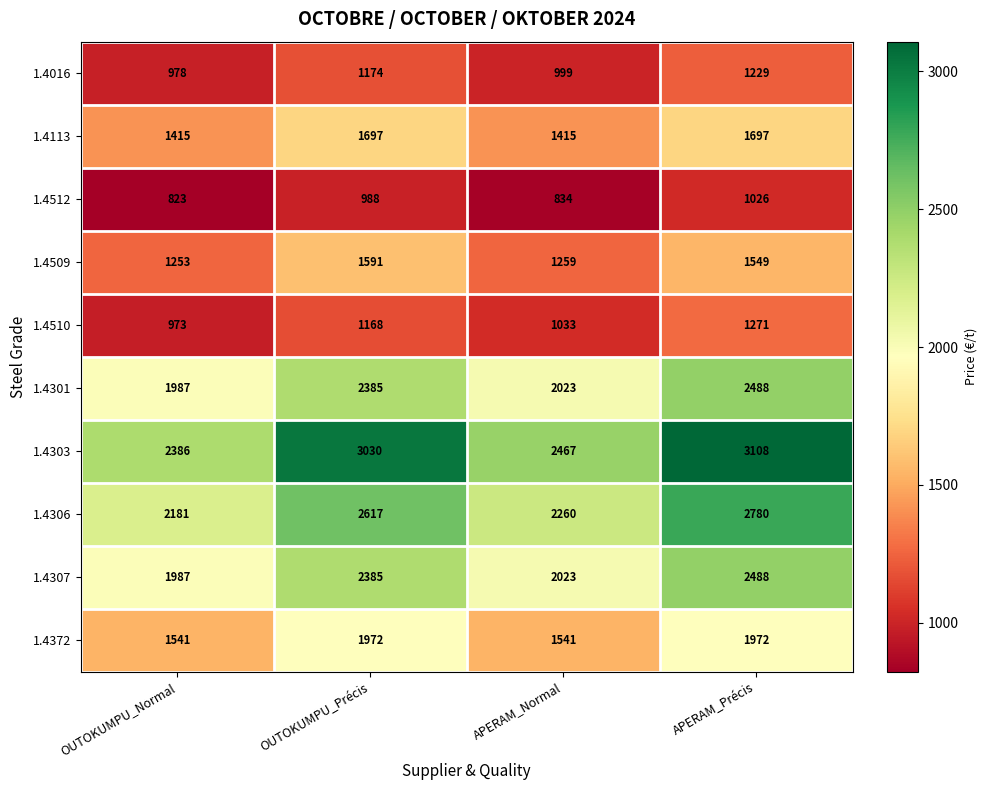

Which series changed the most between OUTOKUMPU_Normal and OUTOKUMPU_Précis?

1.4303